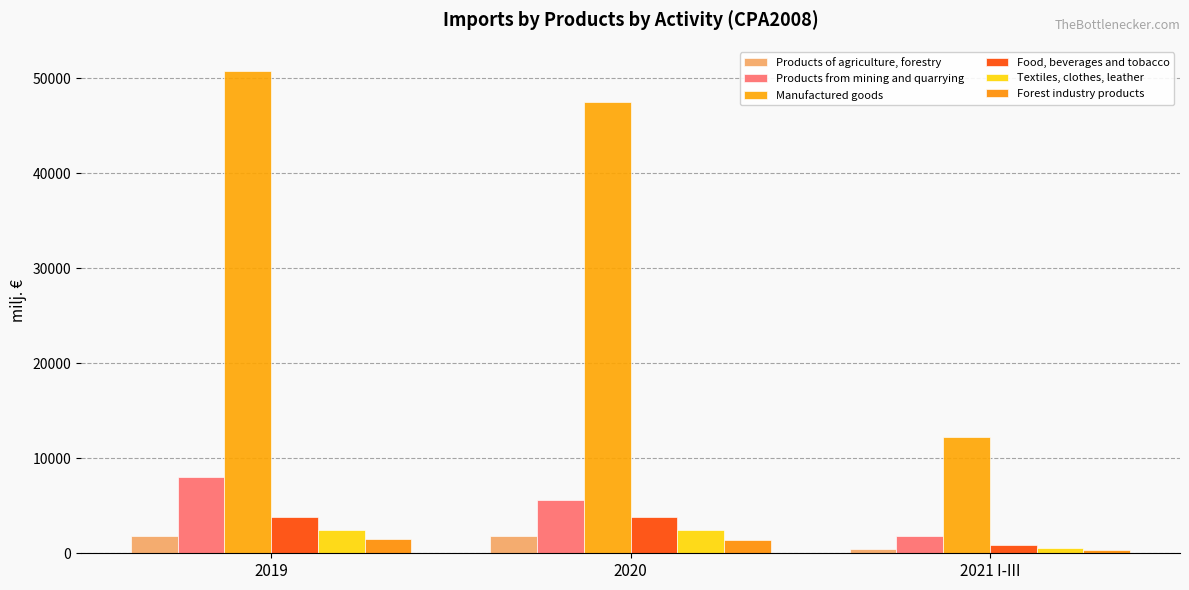

Which series has the largest total across all categories?

Manufactured goods